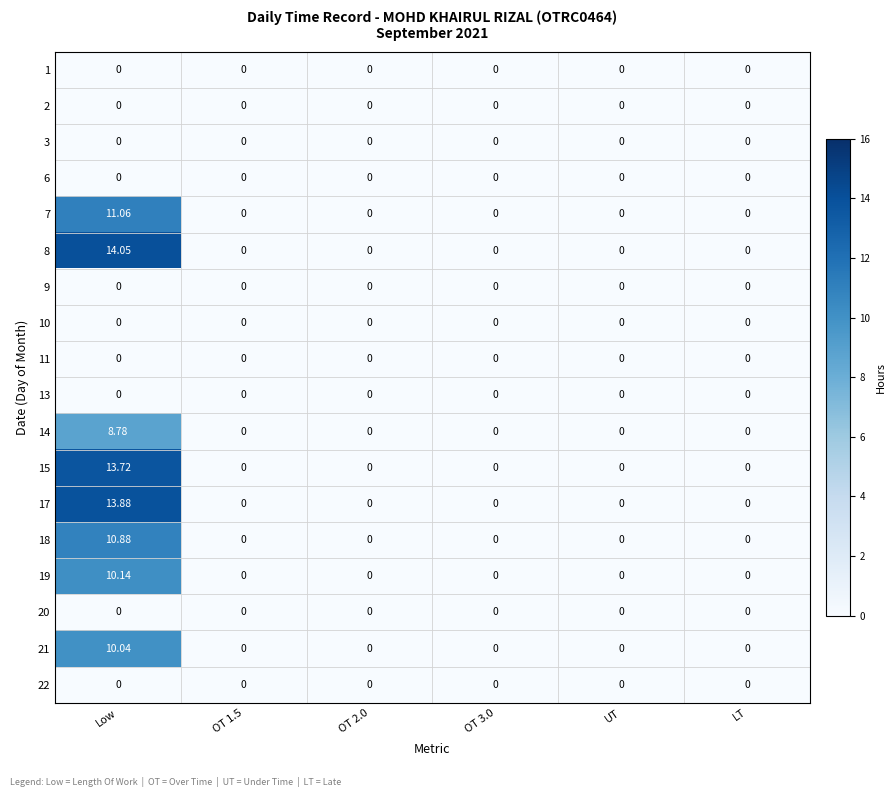

At how many categories does at least one series exceed 10?

1